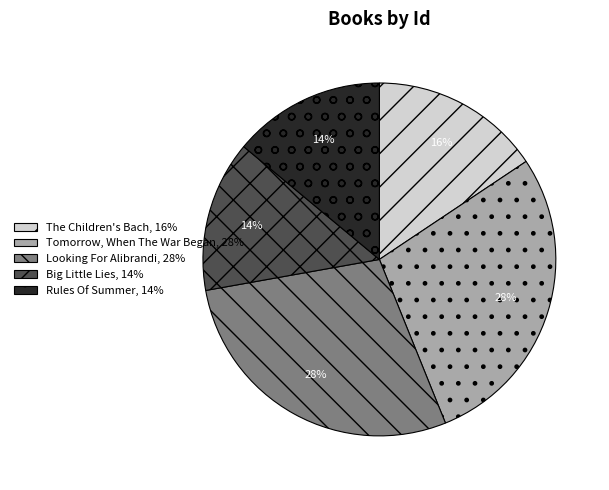

Approximately how many times larger is the value at Tomorrow, When The War Began compared to Rules Of Summer?

2.0